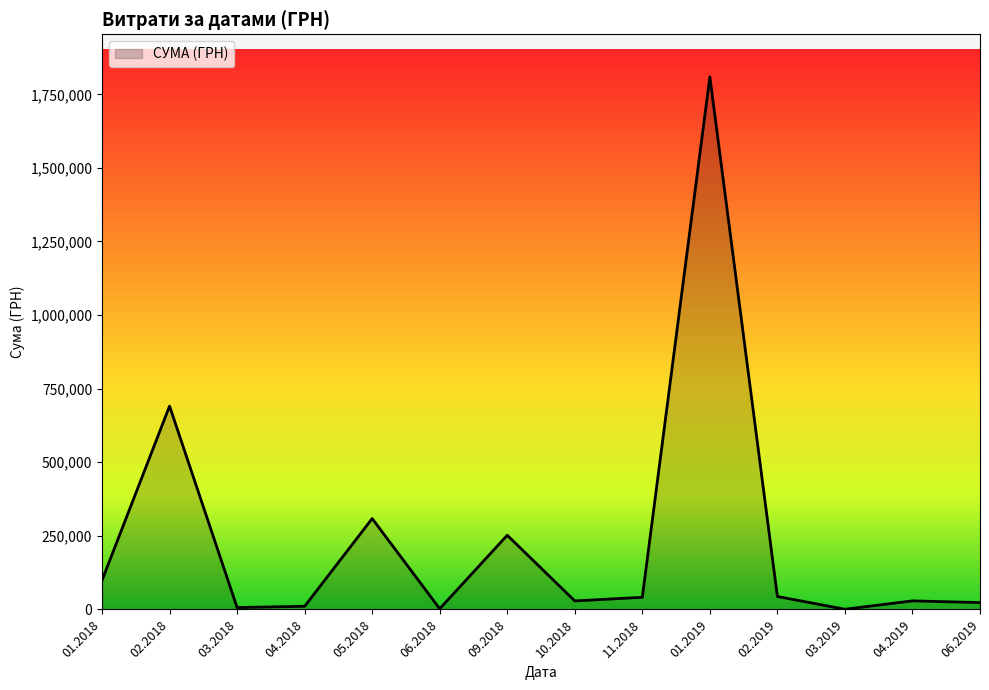

Is it true that the value at 11.2018 is 41250.0?

True